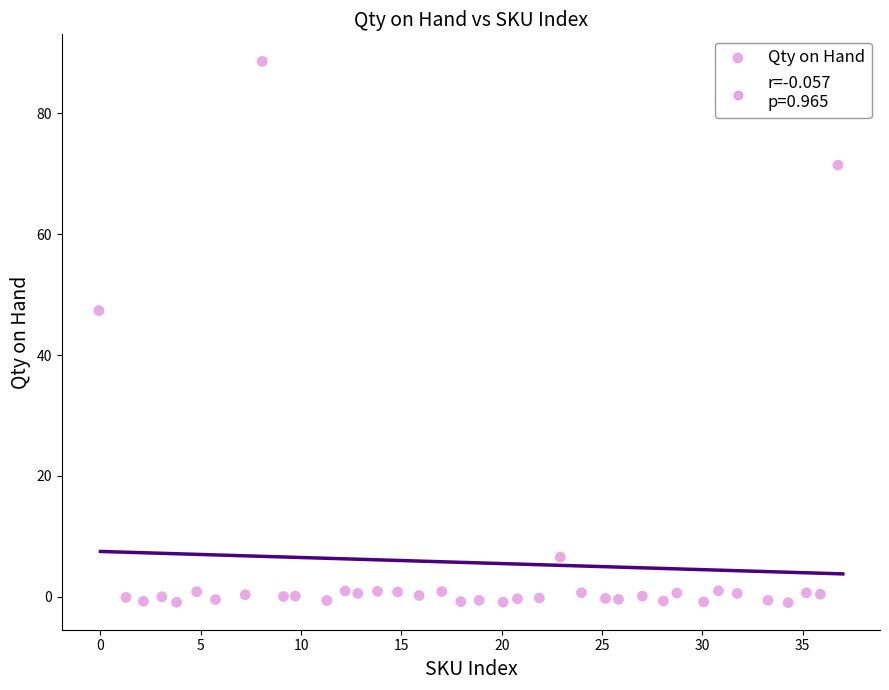

What is the range of X values (max minus min)?

36.8